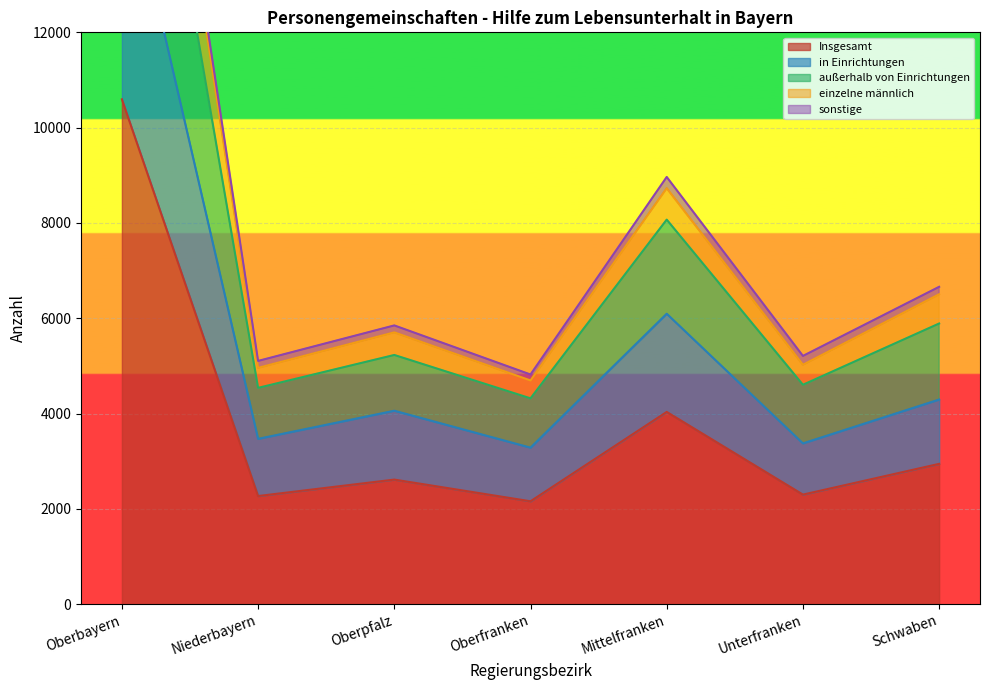

Which category has the highest value across all series?

Oberbayern